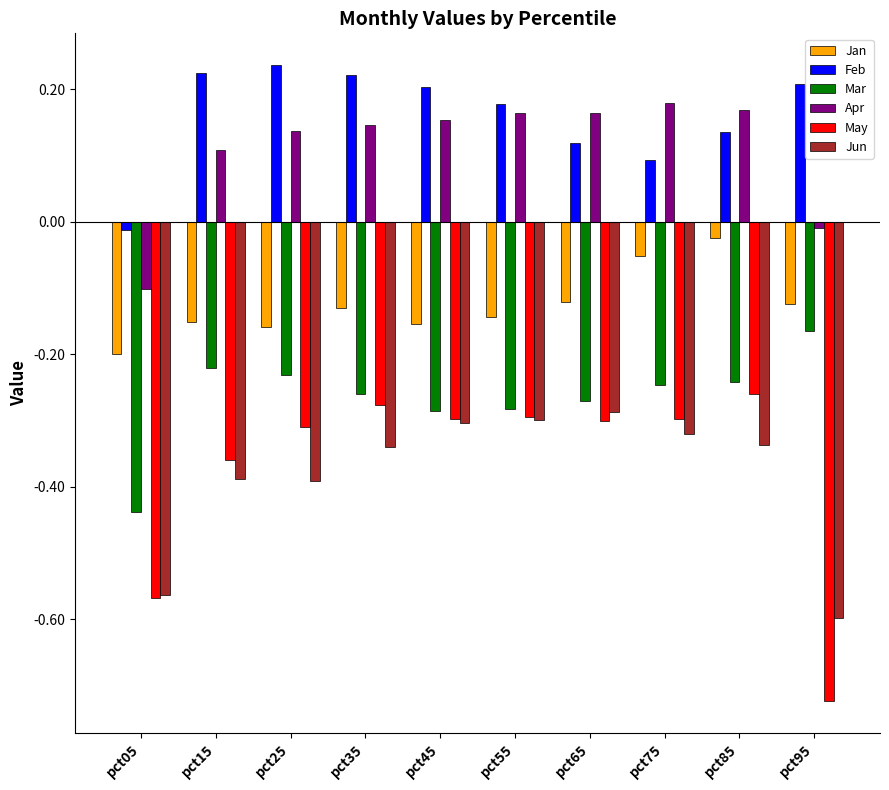

How many bars are there in each group?

6